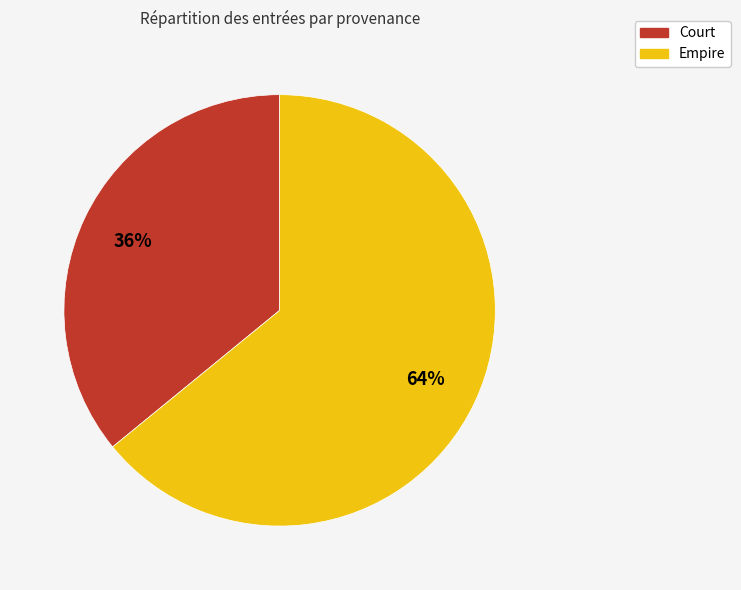

Combined, do Court and Empire account for over 50%?

Yes